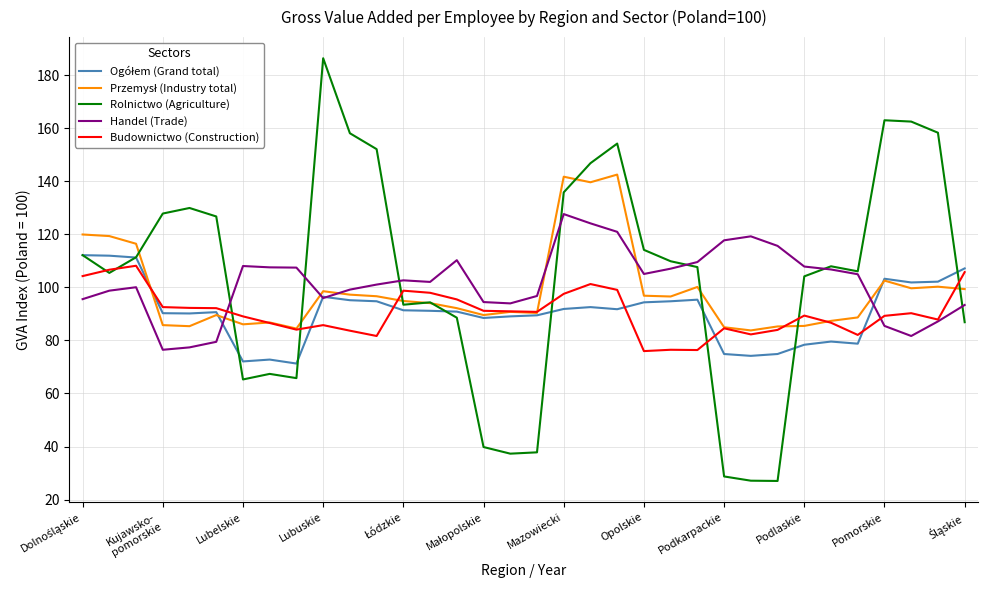

Is this an area chart (filled region under the line)?

No